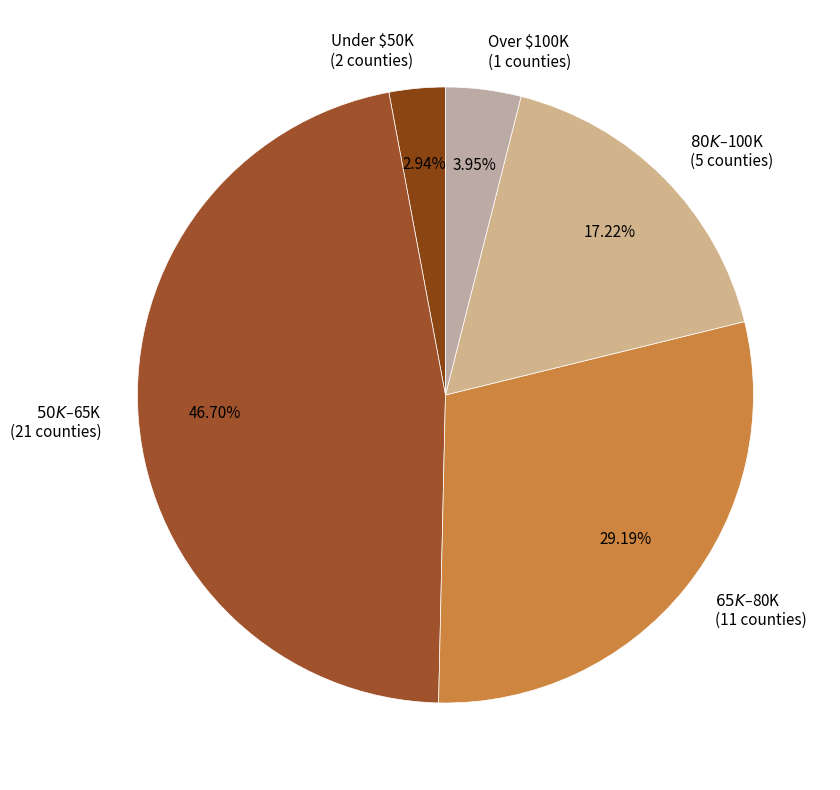

Is there any slice that represents more than half of the pie?

No